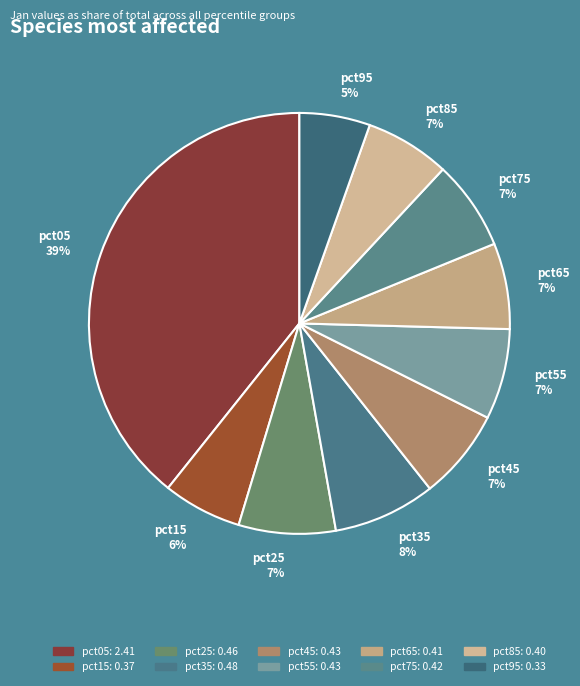

The pct75 slice represents 12% of the pie. True or false?

False